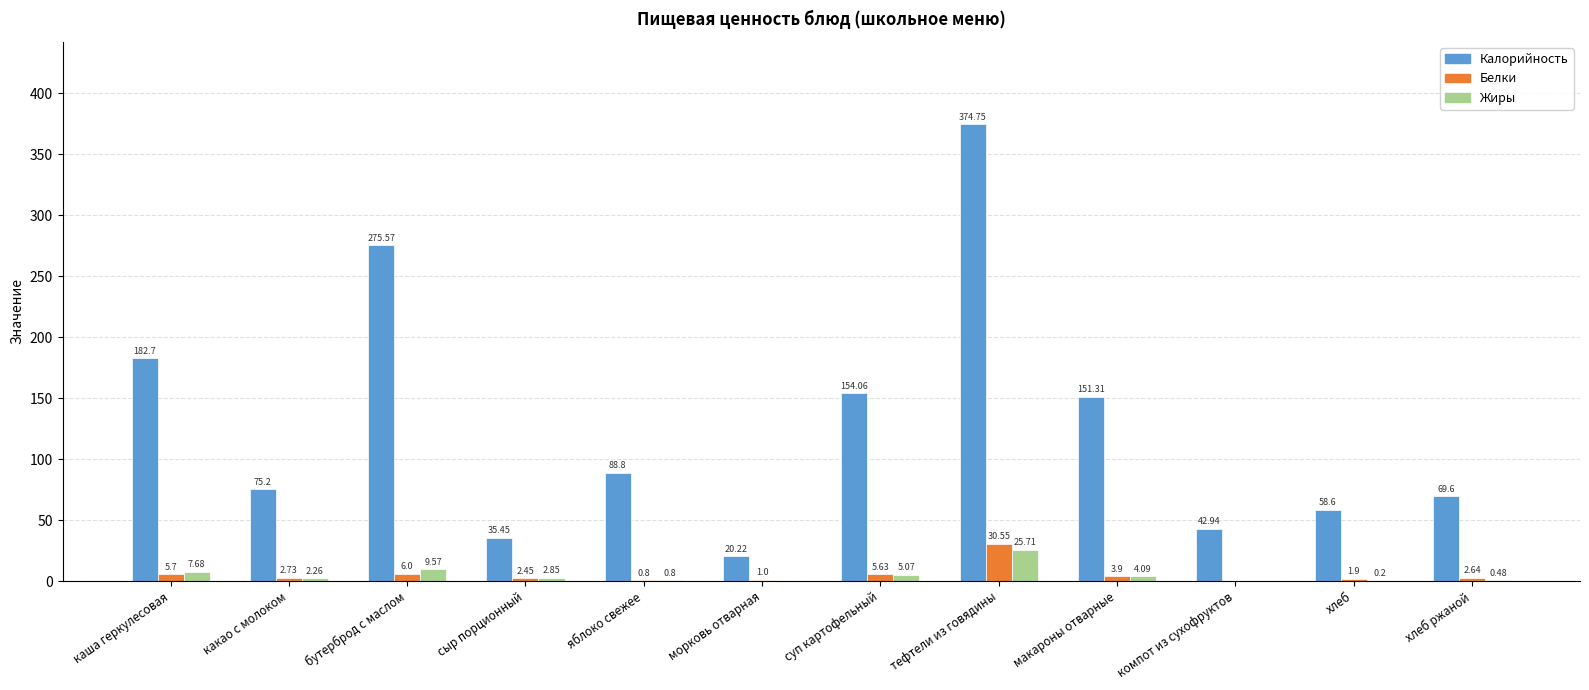

What is the sum of the Белки values at бутерброд с маслом and хлеб ржаной?

8.6